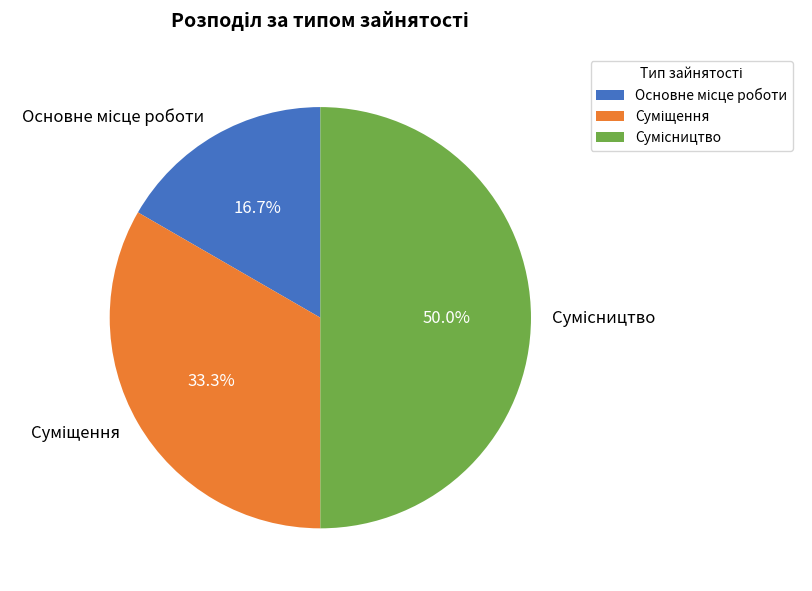

What percentage is the Основне місце роботи slice, to the nearest percent?

17%